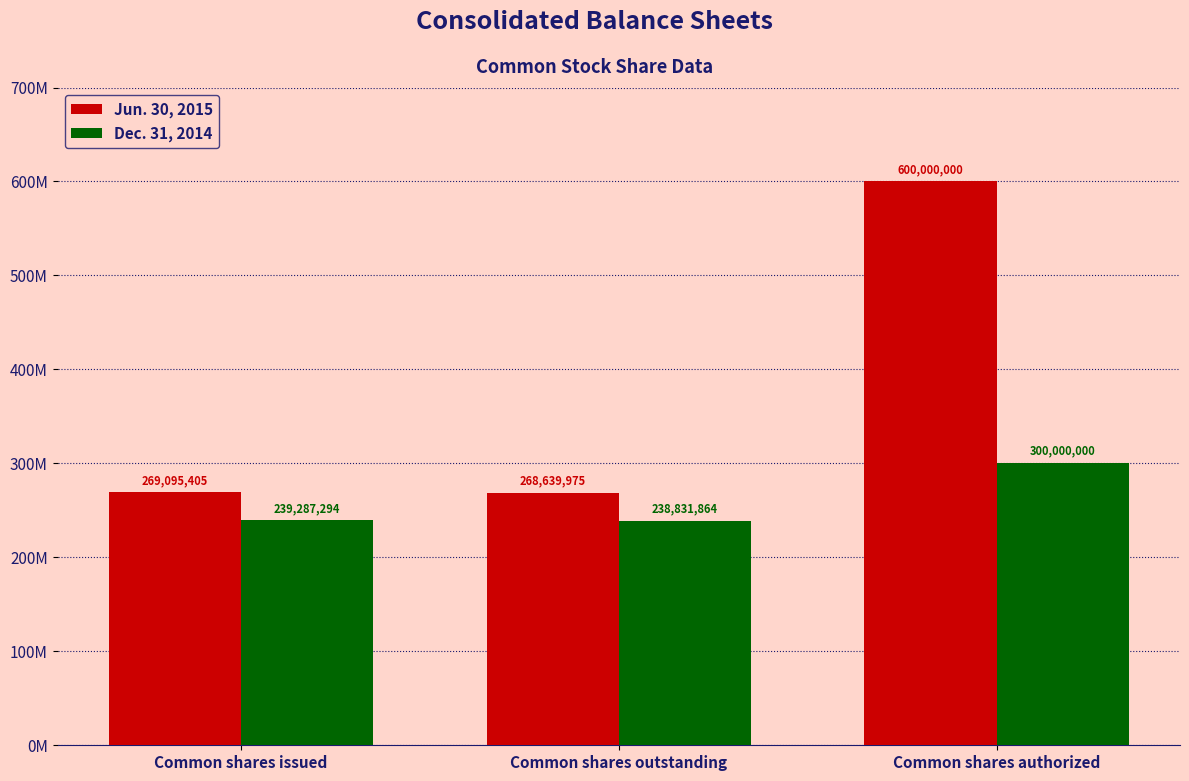

Reading right to left, extract all data points from this chart.

Jun. 30, 2015: 600000000	268639975	269095405
Dec. 31, 2014: 300000000	238831864	239287294